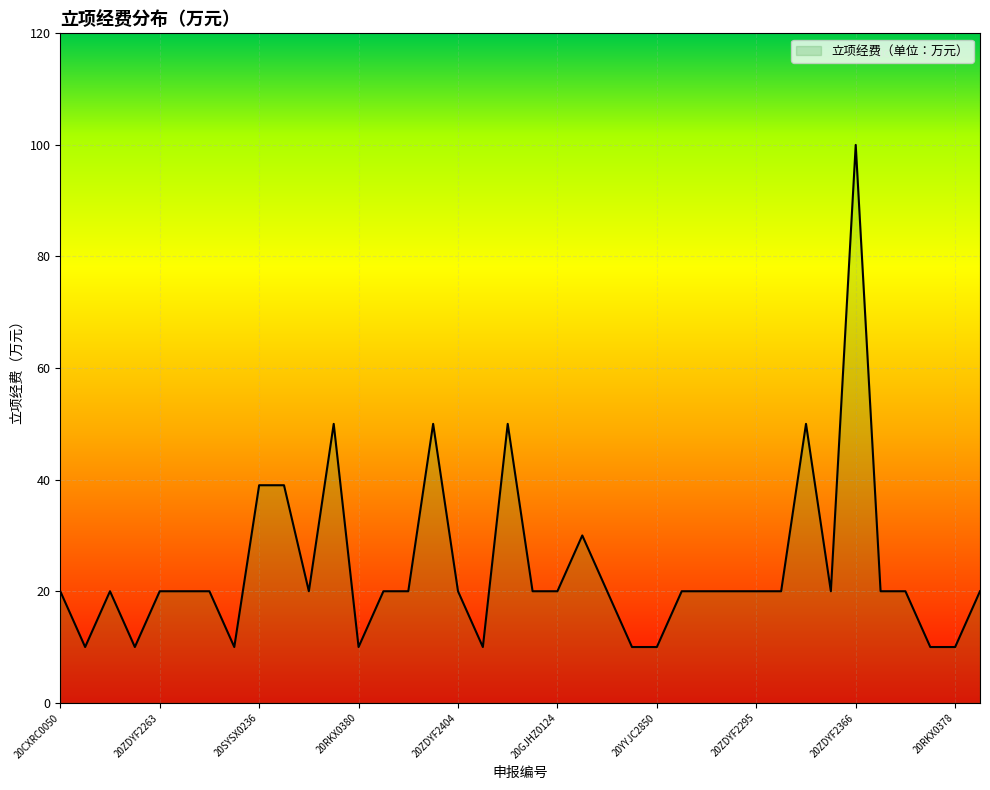

What is the difference between the maximum and minimum values?

90